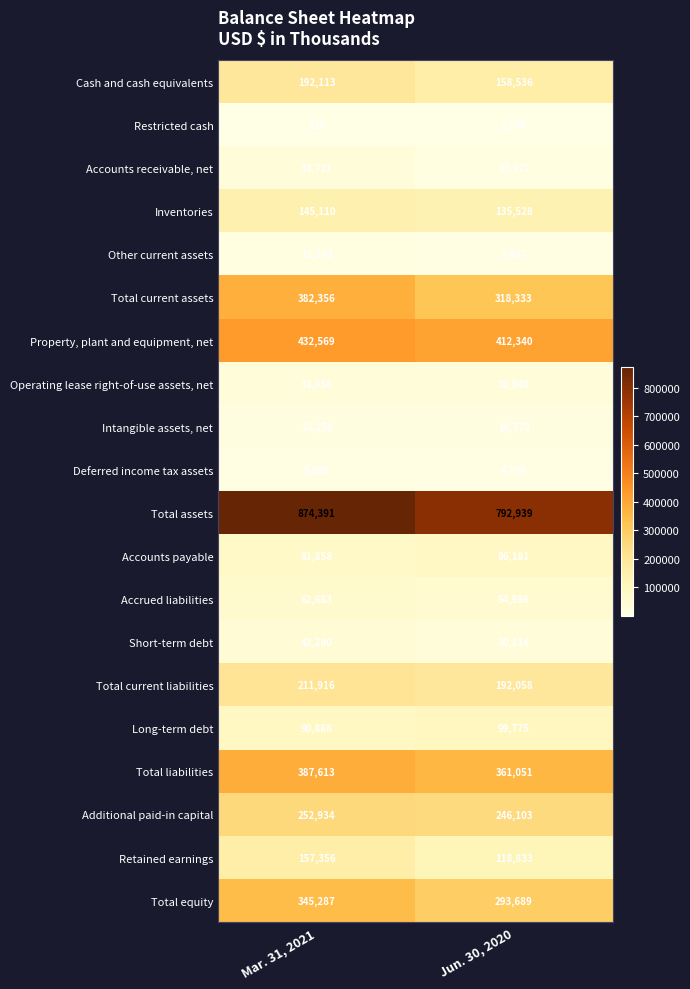

Is the value of Short-term debt at Jun. 30, 2020 greater than the value of Operating lease right-of-use assets, net at Jun. 30, 2020?

No